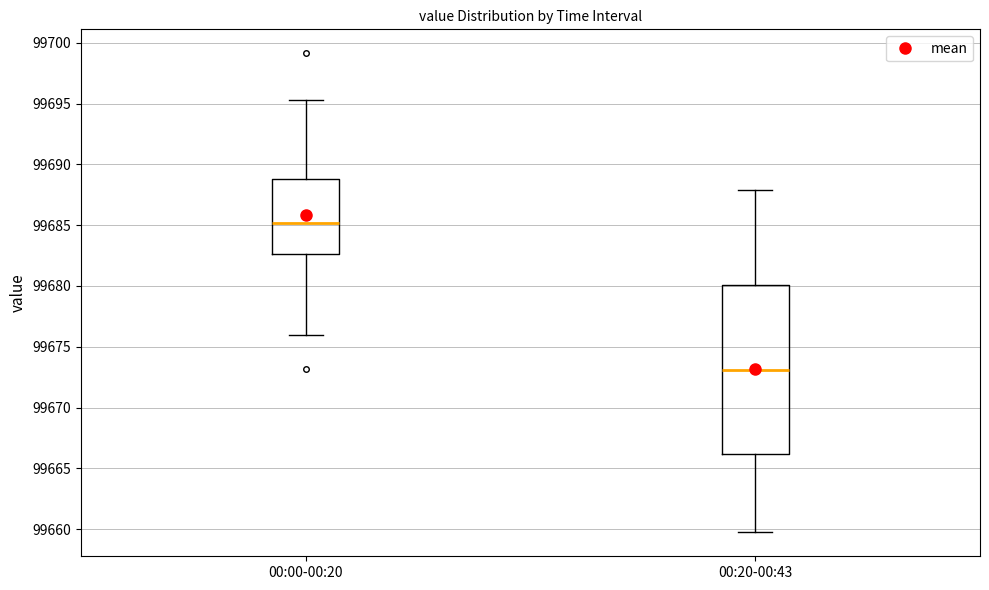

Reading left to right, transcribe this box plot: for each box, give where its median line is, the range the box spans, and where its two whiskers end, as read against the y-axis. The values are not printed on the chart, so give them approximately, as read against the axis.

00:00-00:20: median 99685.0, box 99682.5 to 99689.0, whiskers 99676.0 to 99695.5
00:20-00:43: median 99673.0, box 99666.0 to 99680.0, whiskers 99660.0 to 99688.0